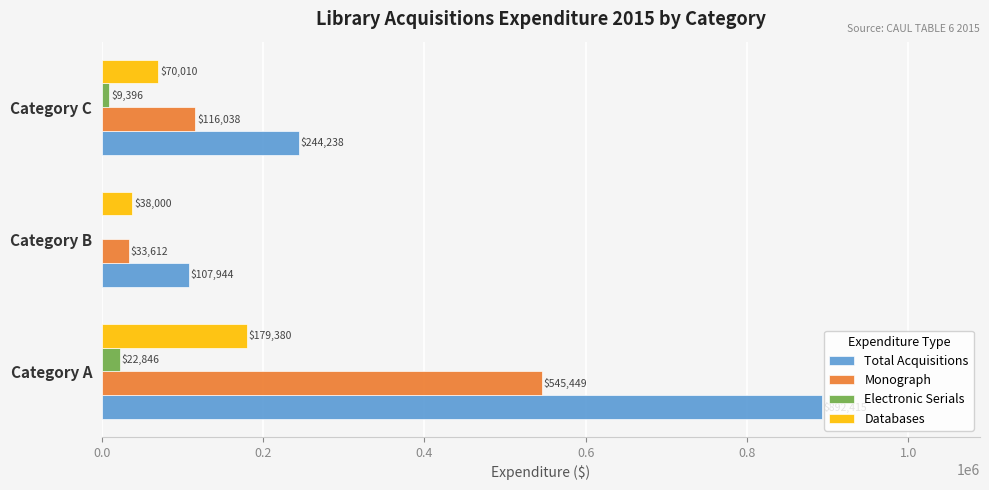

Which series has the largest total across all categories?

Total Acquisitions